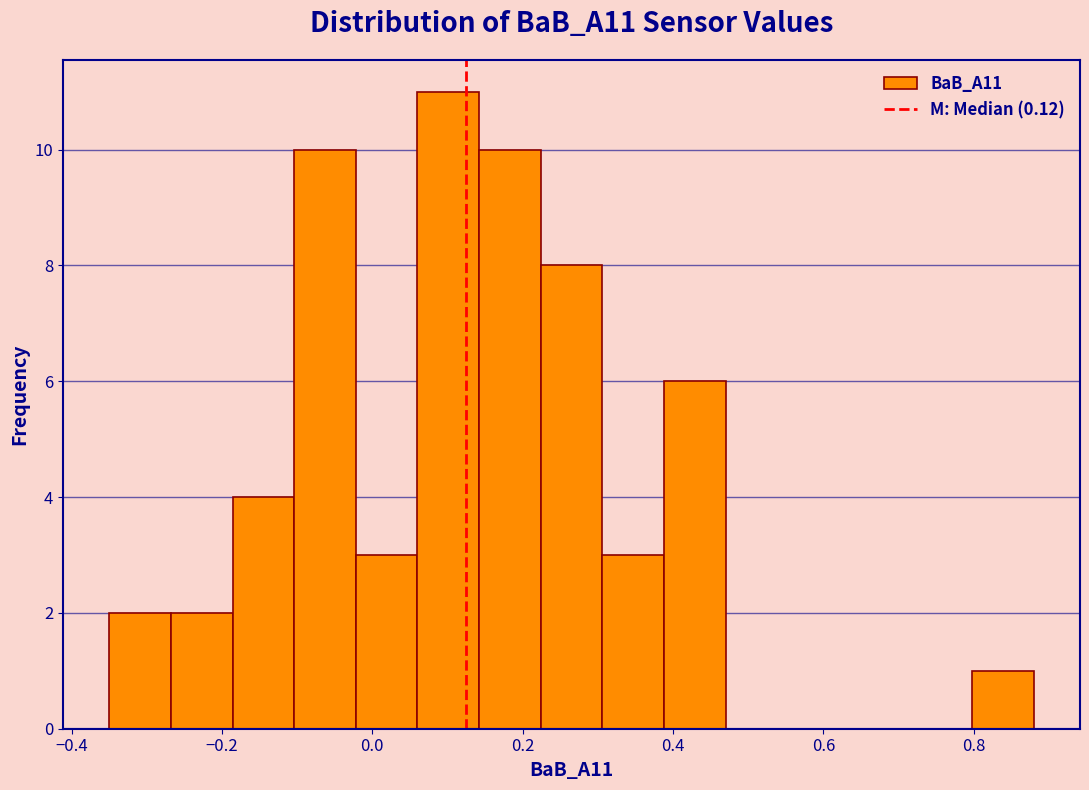

What is the height of the bar covering 0.306 to 0.388 on the x-axis? Neither the bar edges nor the heights are printed on the chart, so give them approximately, as read against the axes.

3